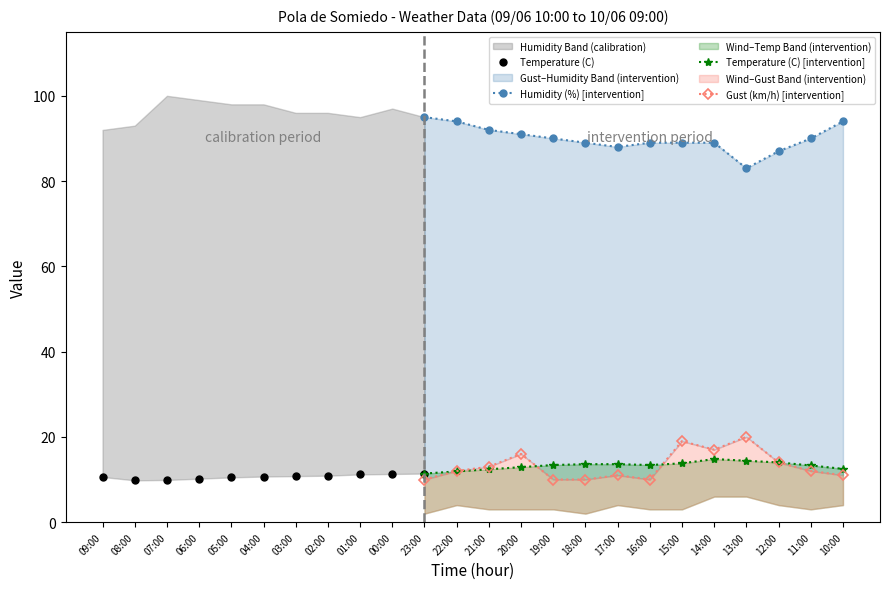

Reading right to left, transcribe all the data shown in this chart.

Temperature (C): 12.5	13.3	14.0	14.4	14.8	13.8	13.4	13.6	13.6	13.4	12.9	12.4	11.9	11.4	11.3	11.2	10.9	10.8	10.7	10.5	10.2	9.9	9.8	10.6
Humidity (%): 94.0	90.0	87.0	83.0	89.0	89.0	89.0	88.0	89.0	90.0	91.0	92.0	94.0	95.0	97.0	95.0	96.0	96.0	98.0	98.0	99.0	100.0	93.0	92.0
Wind Speed (km/h): 4.0	3.0	4.0	6.0	6.0	3.0	3.0	4.0	2.0	3.0	3.0	3.0	4.0	2.0	0.0	3.0	2.0	0.0	0.0	0.0	0.0	0.0	0.0	0.0
Gust (km/h): 11.0	12.0	14.0	20.0	17.0	19.0	10.0	11.0	10.0	10.0	16.0	13.0	12.0	10.0	6.0	8.0	6.0	3.0	2.0	3.0	4.0	2.0	3.0	2.0